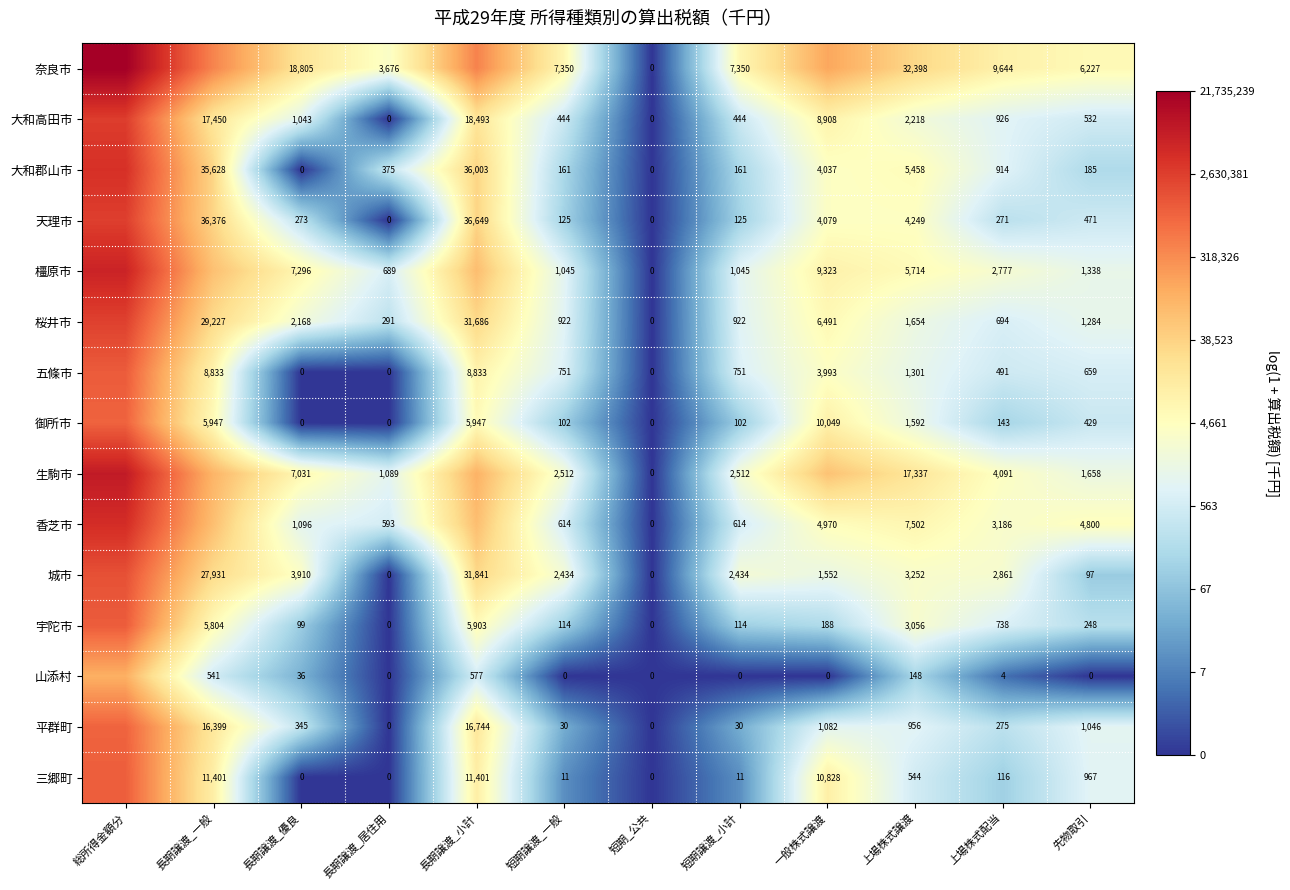

Between 短期譲渡_一般 and 短期譲渡_小計, which is larger?

短期譲渡_一般